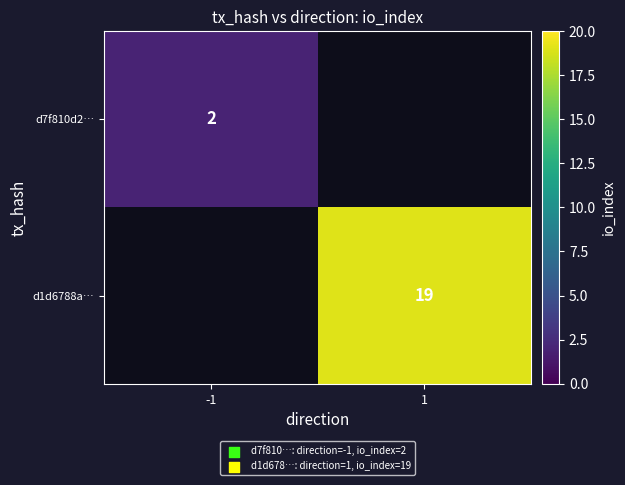

True or false: d7f810d2… has a value of 3.1 at -1.

False